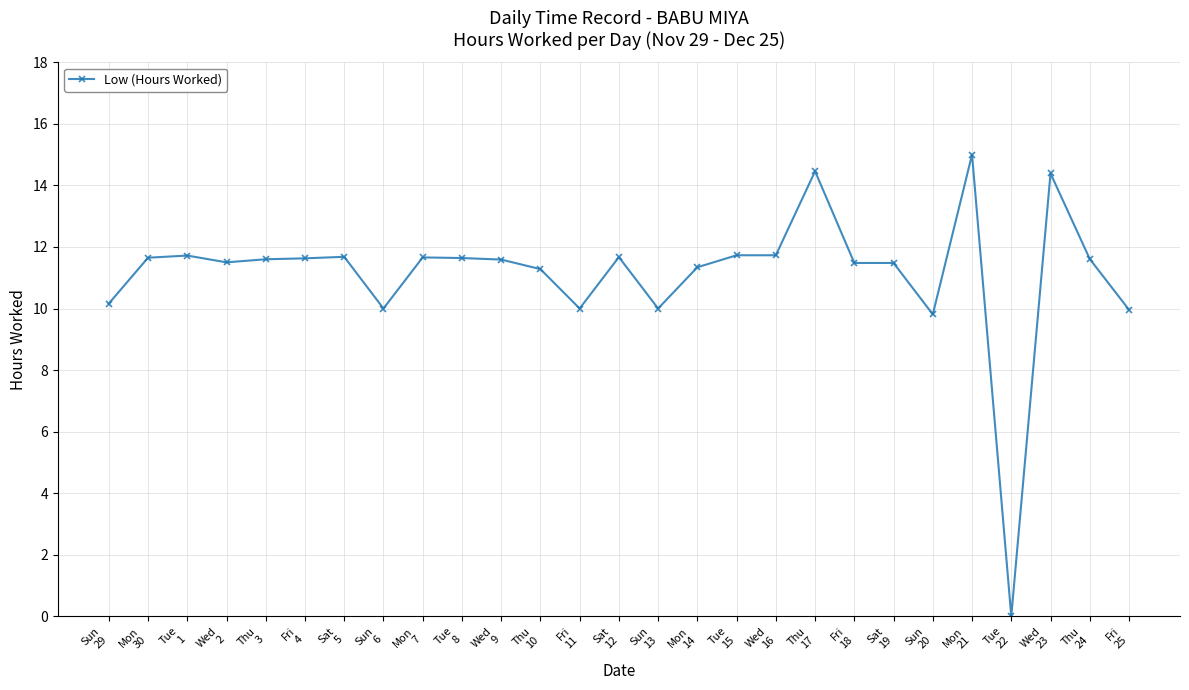

Which has a higher value, Sun
6 or Sun
20?

Sun
6